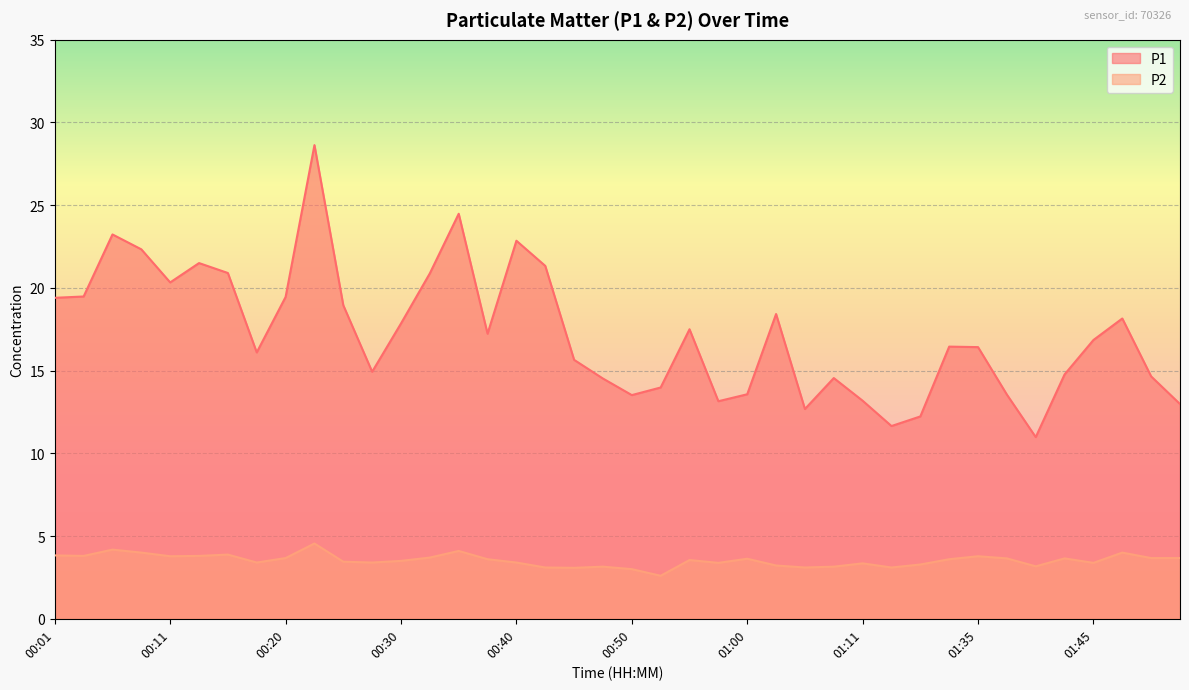

What is the minimum value for P1?

11.0